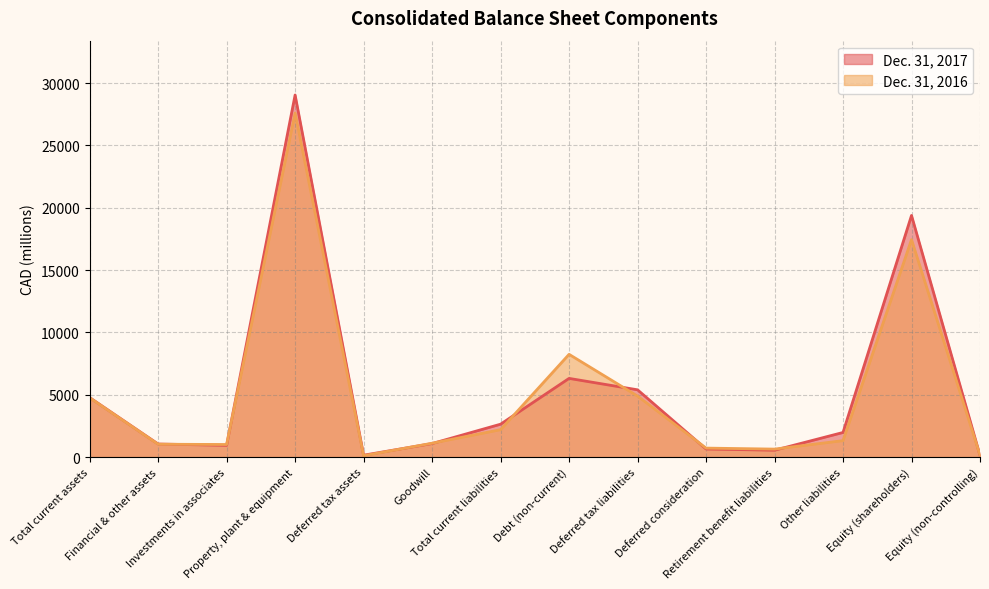

The value of Dec. 31, 2017 at Debt (non-current) is 6314. True or false?

True